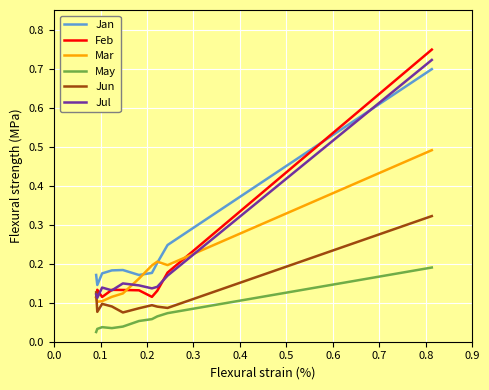

How many intersections are there between Jan and Jul?

1